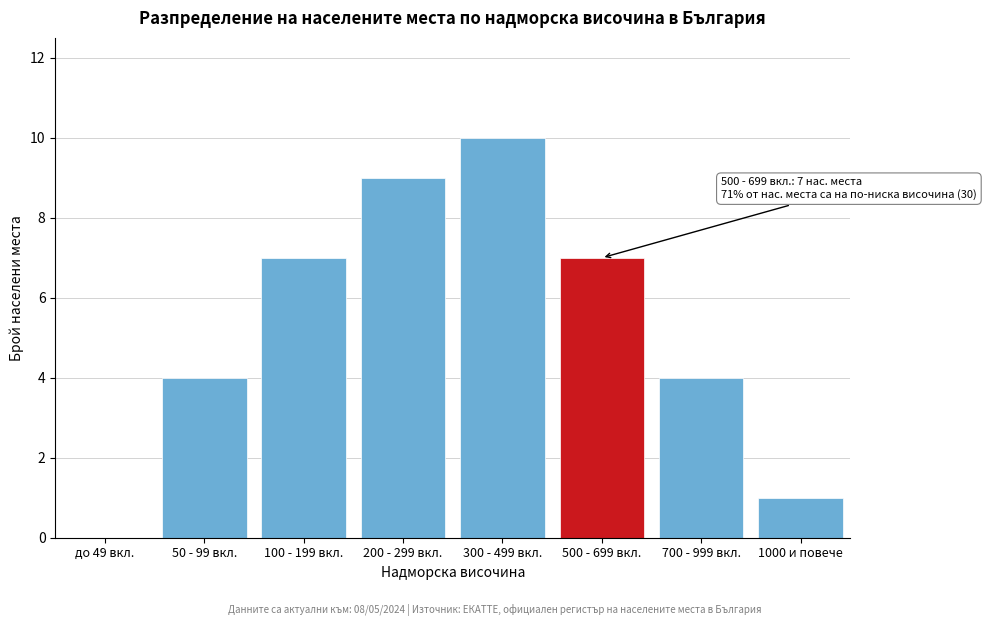

Reading left to right, what are all the values shown in this chart?

до 49 вкл.=0	50 - 99 вкл.=4	100 - 199 вкл.=7	200 - 299 вкл.=9	300 - 499 вкл.=10	500 - 699 вкл.=7	700 - 999 вкл.=4	1000 и повече=1